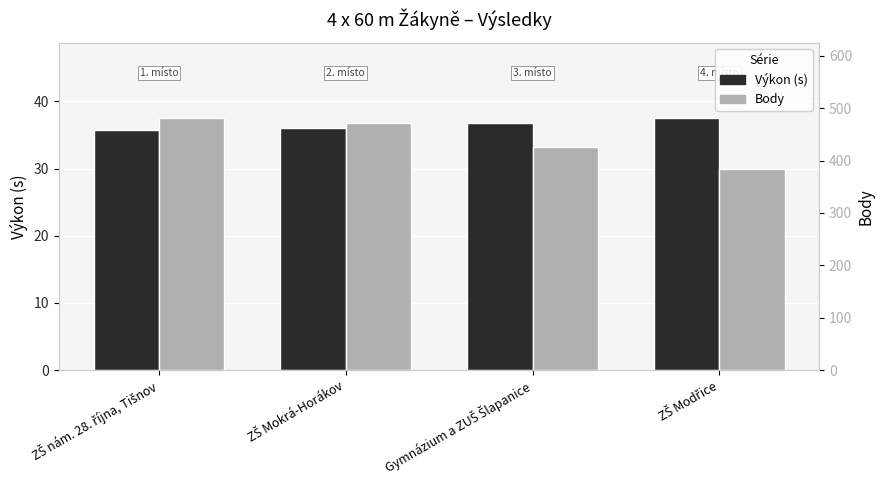

How many groups of bars are there?

4